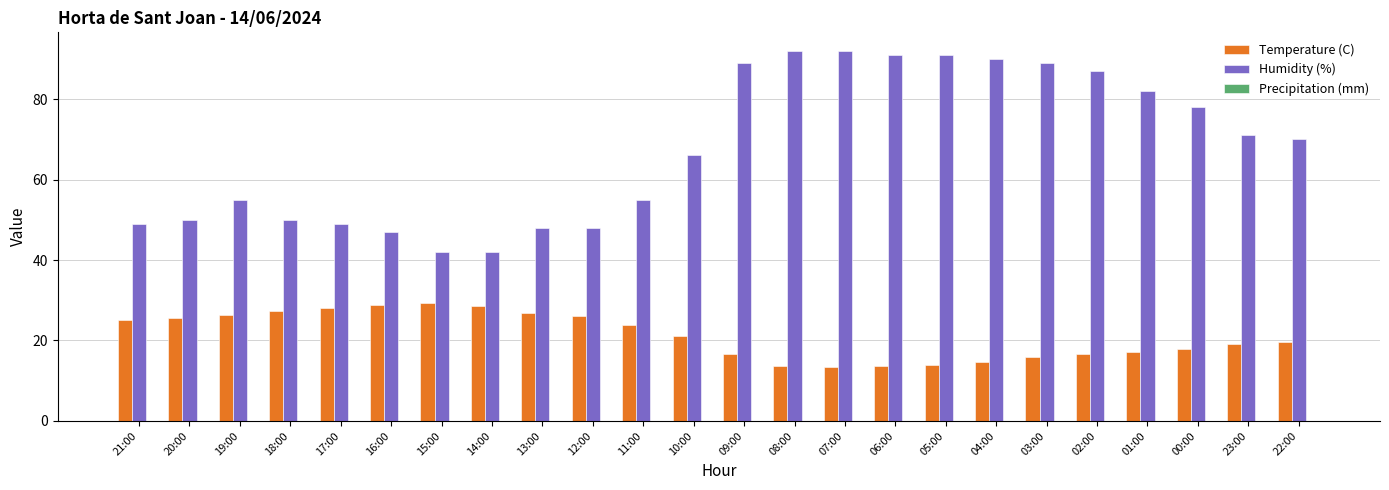

What is the highest value of the Temperature (C) series?

29.2